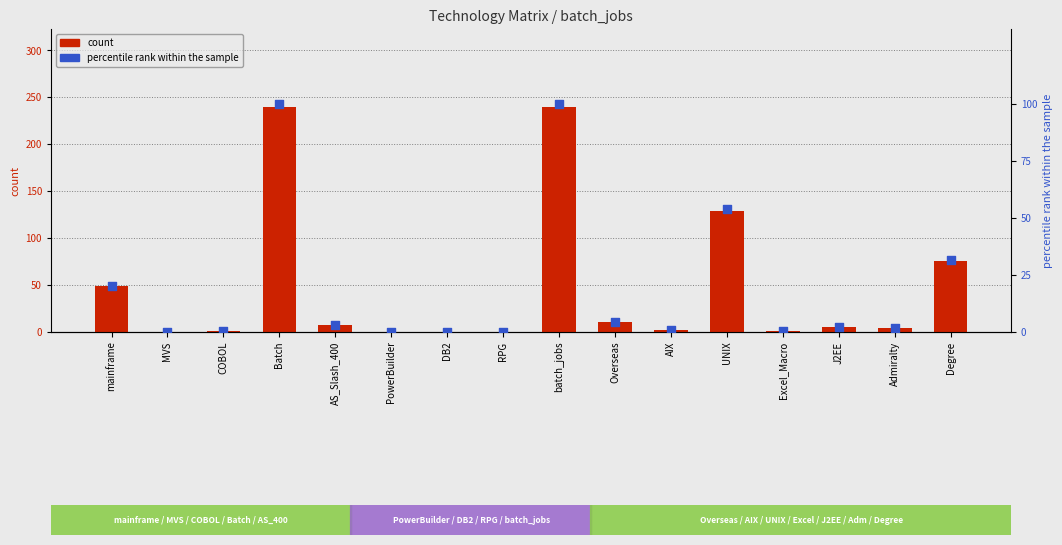

At how many categories does at least one series exceed 22?

5